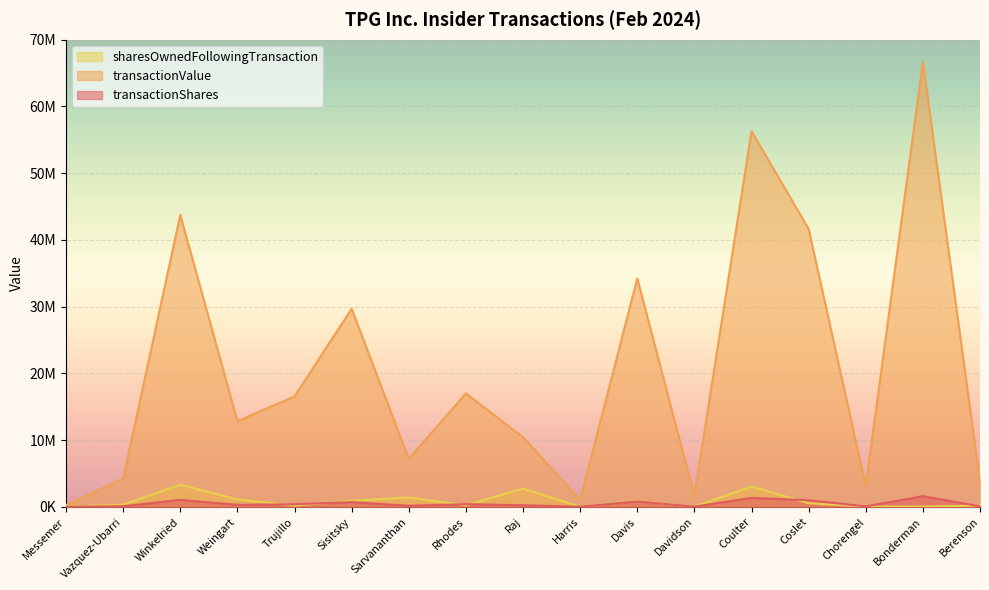

What position from the right is Trujillo?

13